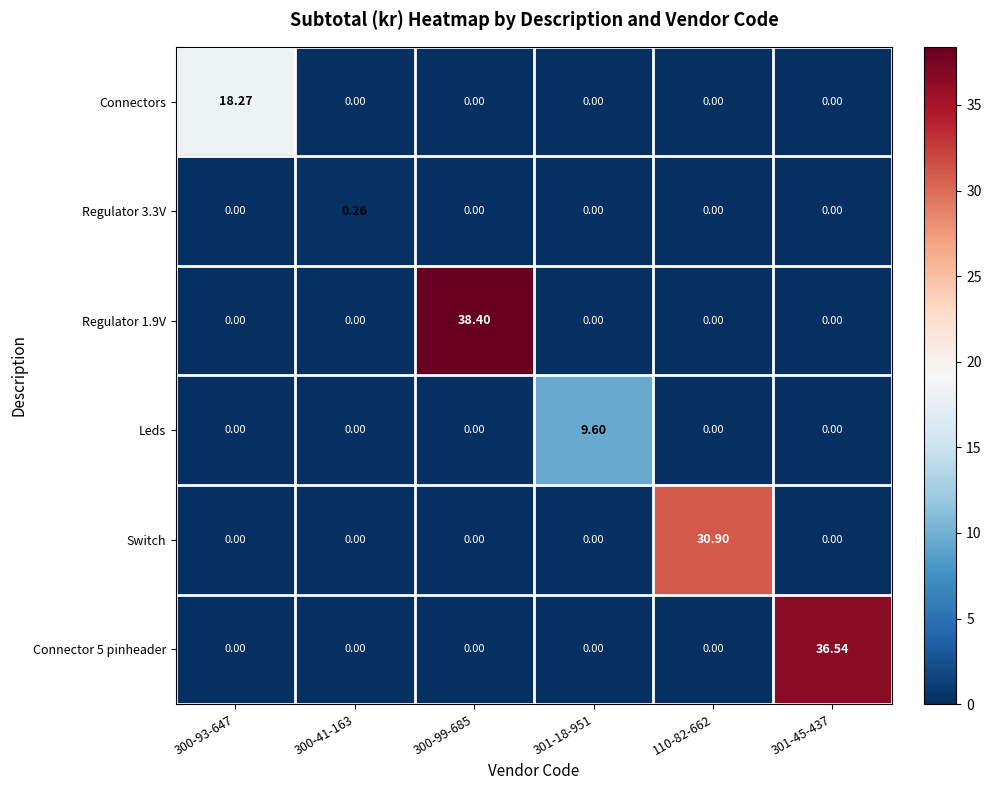

Is the value of Connector 5 pinheader at 300-99-685 greater than the value of Connectors at 300-93-647?

No